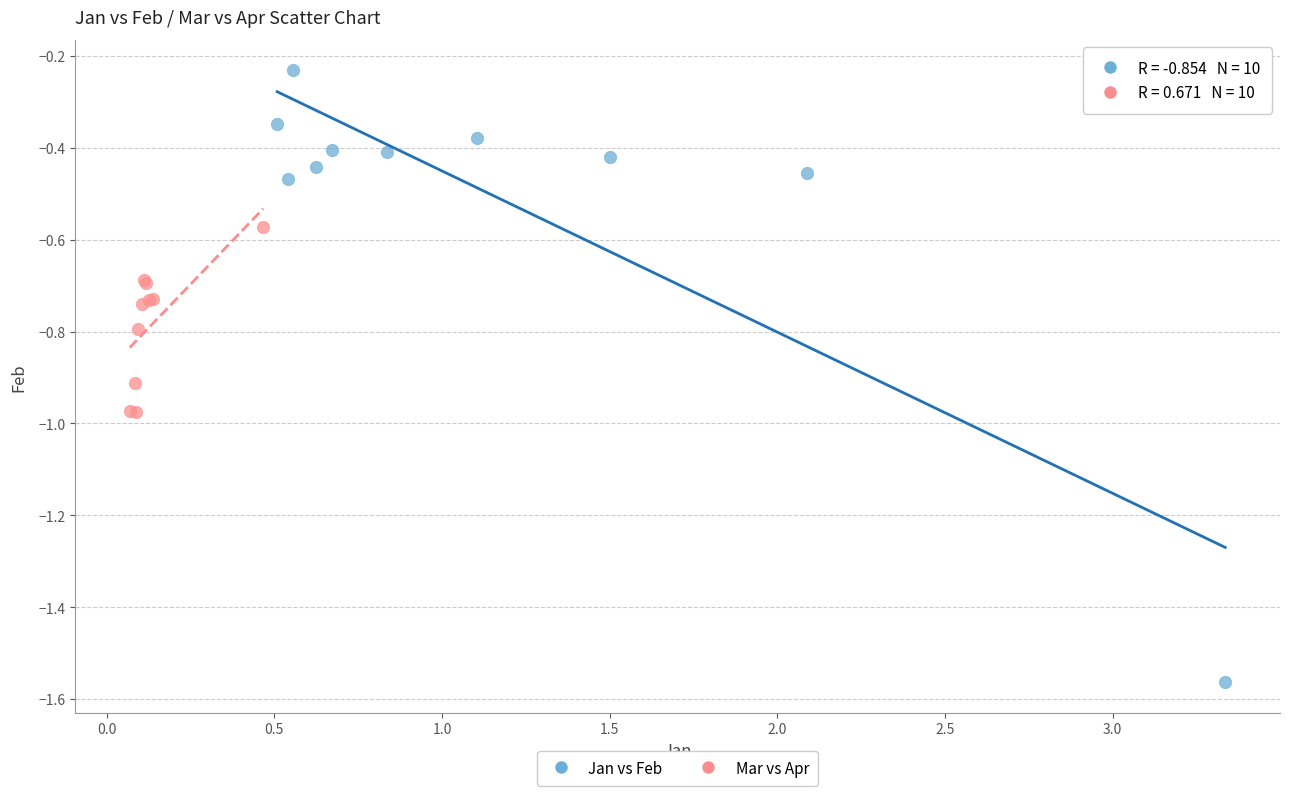

Which series reaches the minimum Y coordinate?

Jan vs Feb